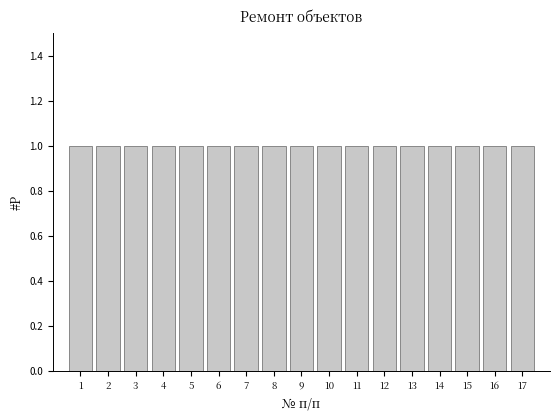

Reading left to right, transcribe this chart: for each bar, give the range it covers on the x-axis and its height. The values are not printed on the chart, so give them approximately, as read against the axis.

0.5 to 1.5: 1
1.5 to 2.5: 1
2.5 to 3.5: 1
3.5 to 4.5: 1
4.5 to 5.5: 1
5.5 to 6.5: 1
6.5 to 7.5: 1
7.5 to 8.5: 1
8.5 to 9.5: 1
9.5 to 10.5: 1
10.5 to 11.5: 1
11.5 to 12.5: 1
12.5 to 13.5: 1
13.5 to 14.5: 1
14.5 to 15.5: 1
15.5 to 16.5: 1
16.5 to 17.5: 1